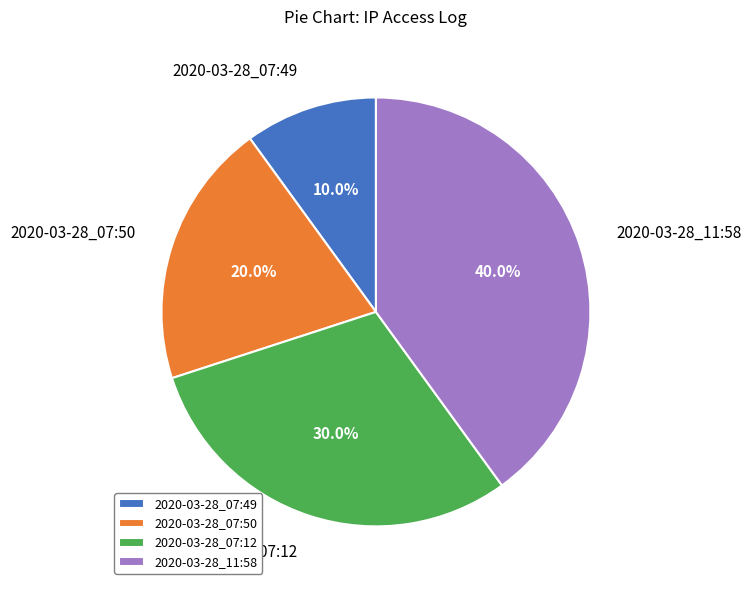

To the nearest percent, what is the difference between the largest and smallest slice percentages?

30%